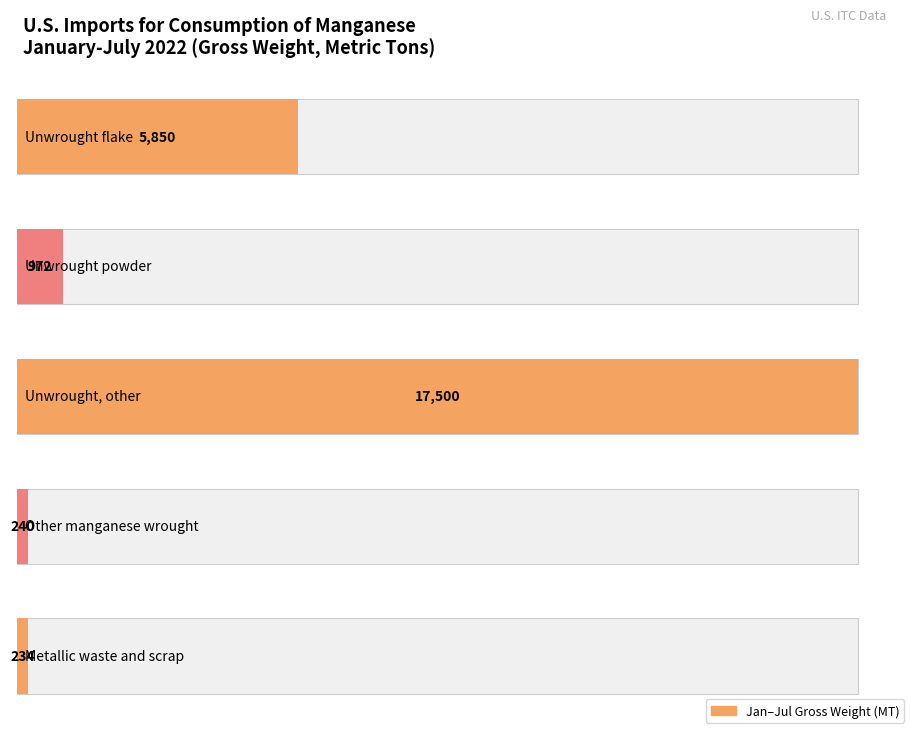

Count the number of data series in this chart.

1